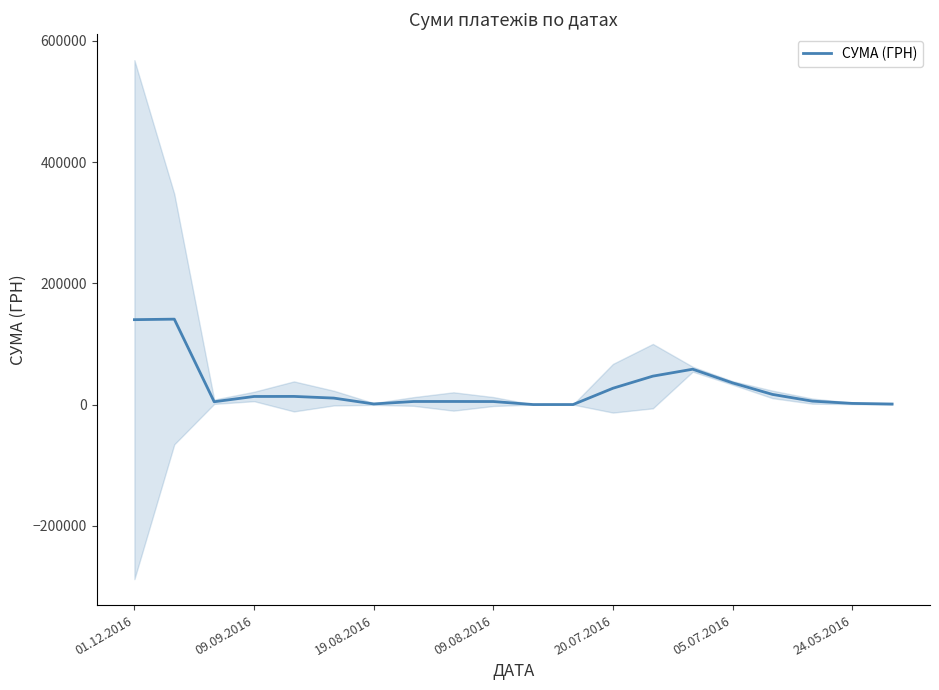

What is the value of the 10th point from the left?

5191.6